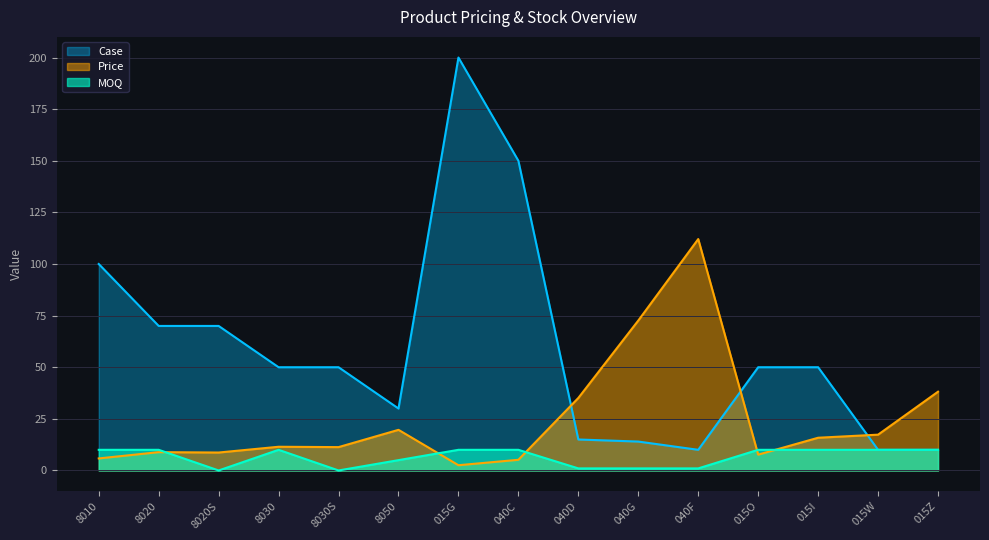

Is the value of MOQ at 8020 greater than the value of Case at 8050?

No